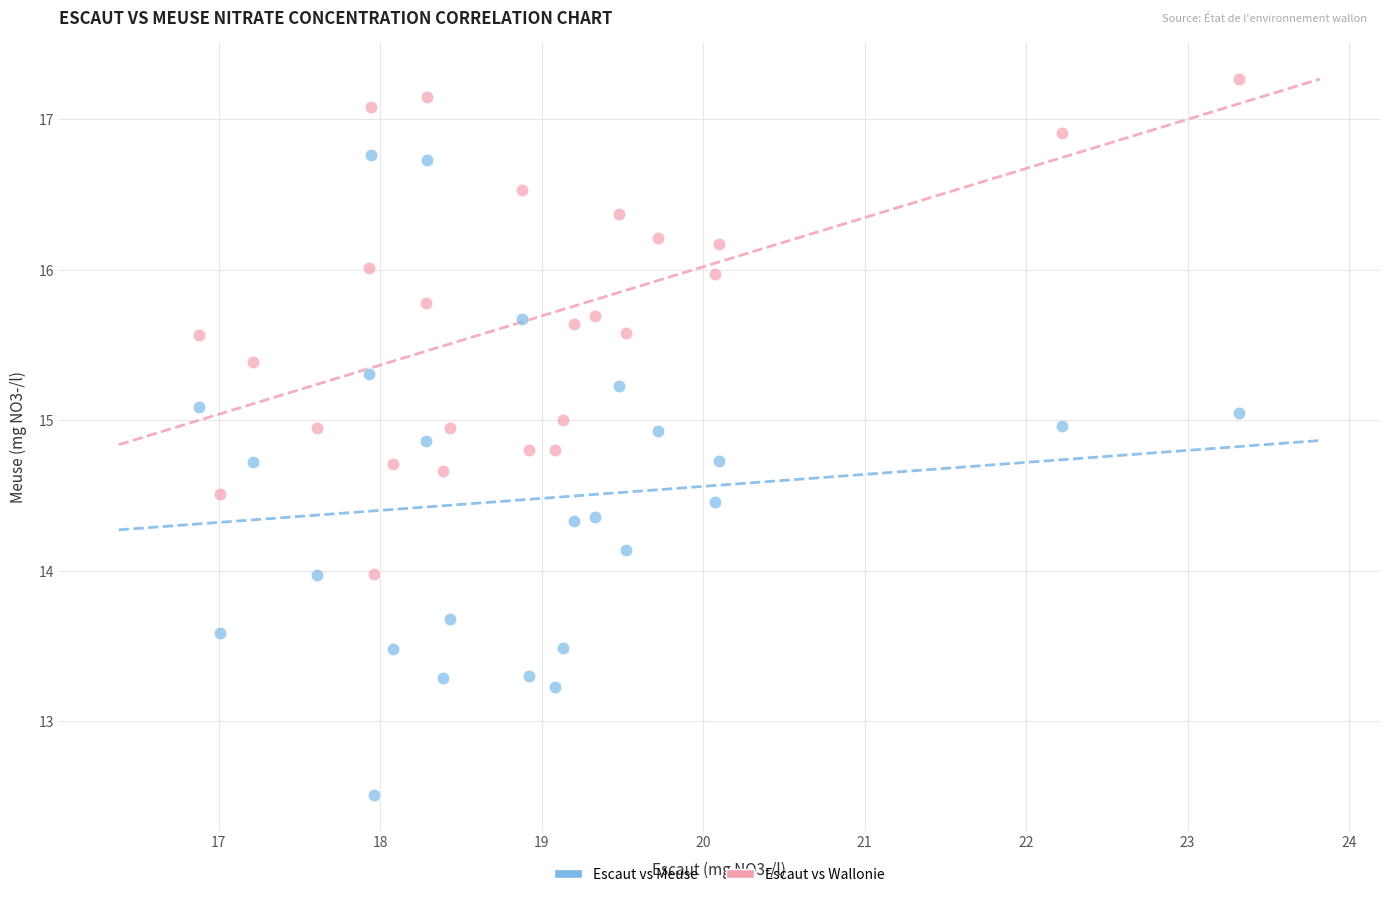

How many points are shown in the scatter plot?

50